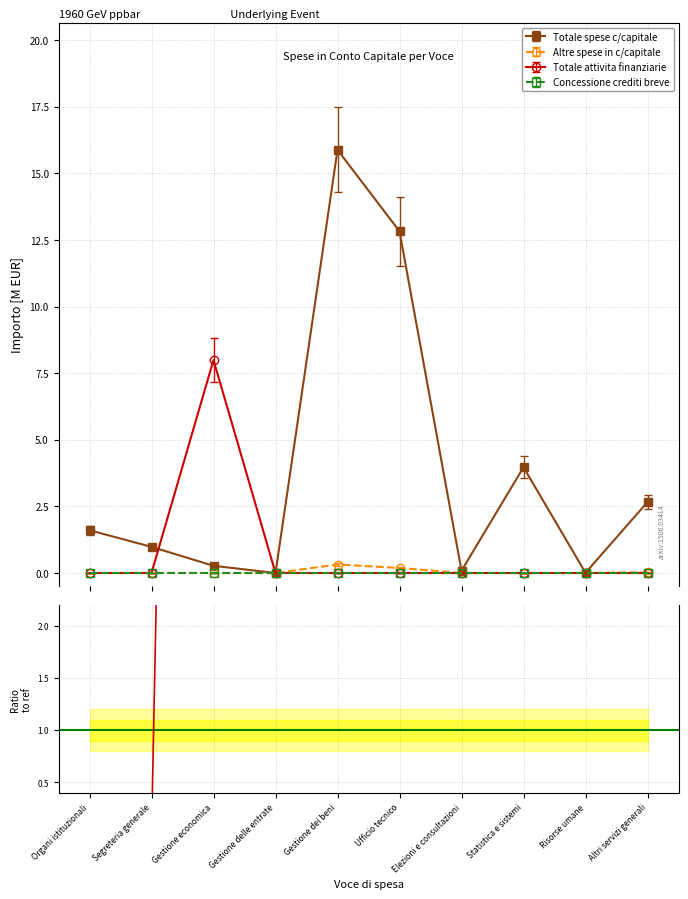

How many interior local peaks does the Totale spese c/capitale series have?

2